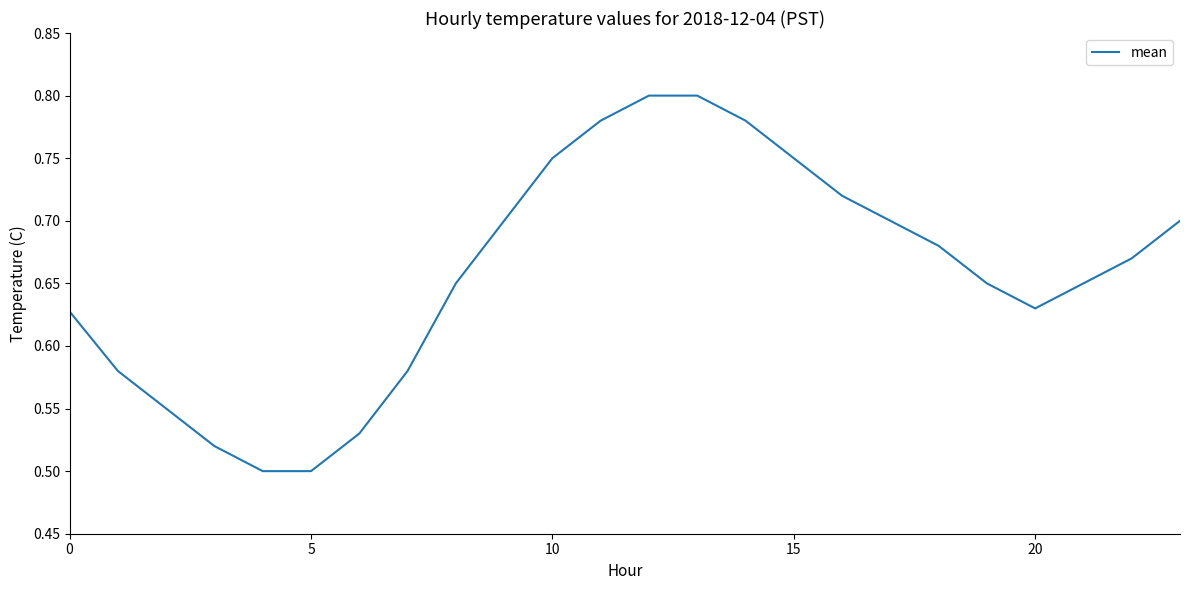

What is the difference between the maximum and minimum values?

0.3